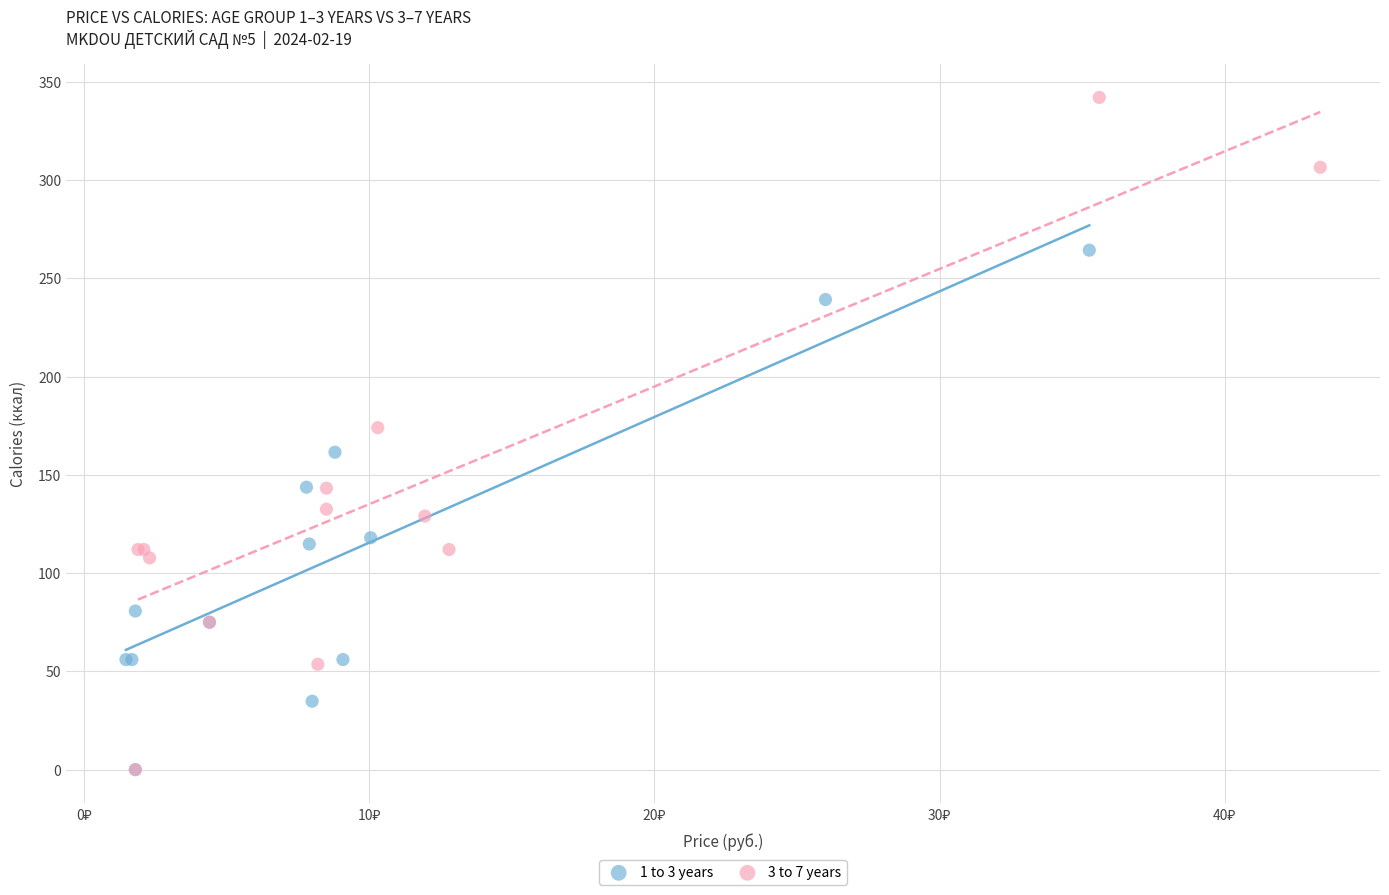

Which series has the largest Y range (max minus min)?

3 to 7 years